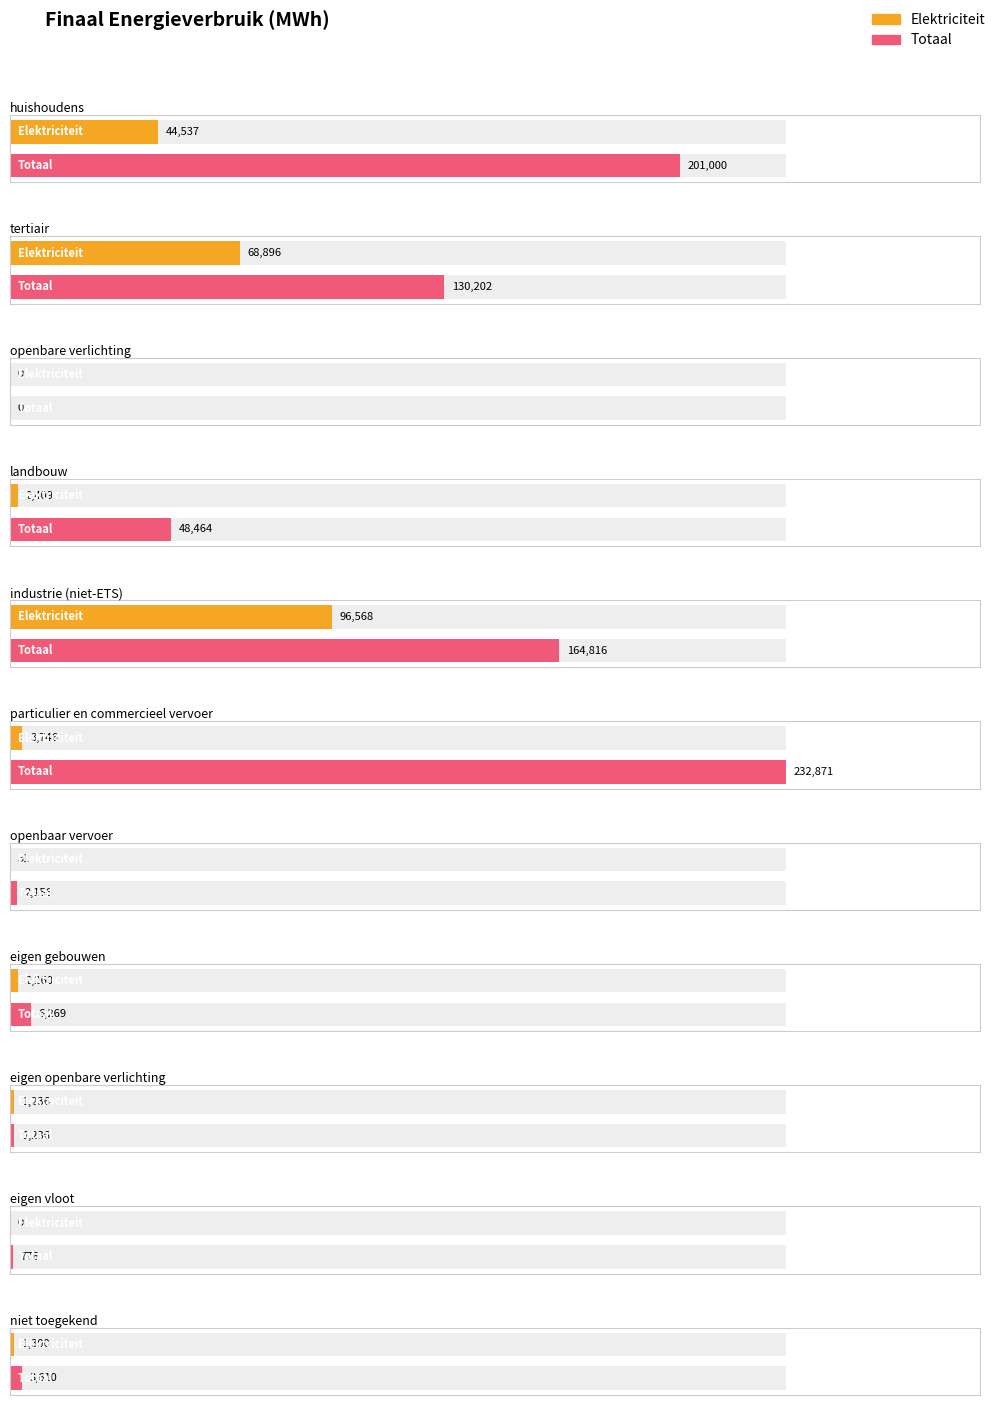

How many values in the Totaal series exceed 6269?

6